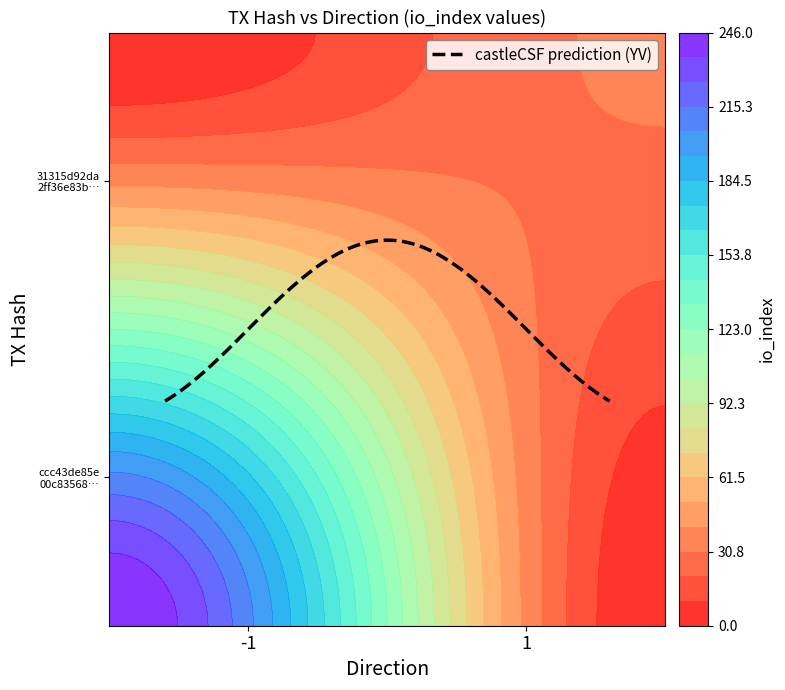

How many data points does each series have?

2